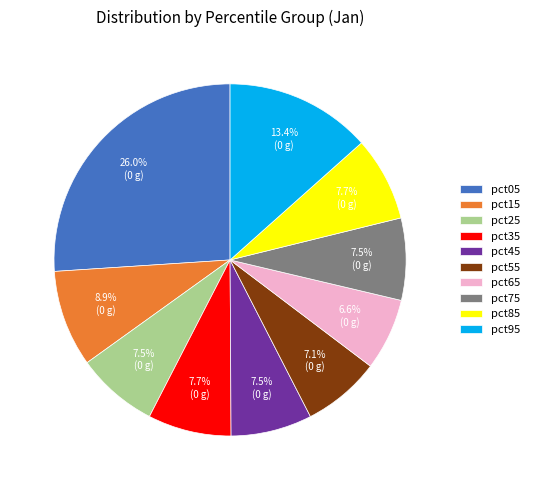

Does pct45 represent more than half of the total?

No